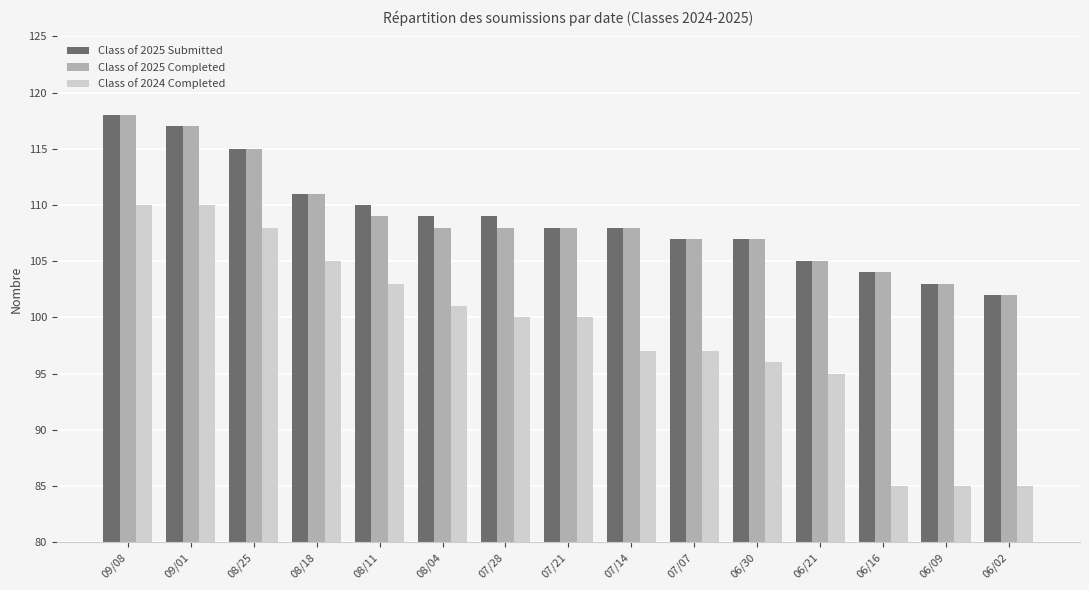

Is the value of Class of 2024 Completed at 08/18 greater than the value of Class of 2025 Submitted at 07/07?

No